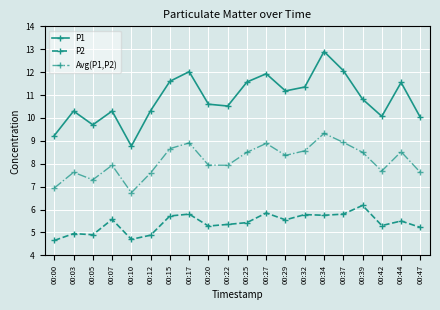

True or false: P2 has a value of 2.9 at 00:29.

False